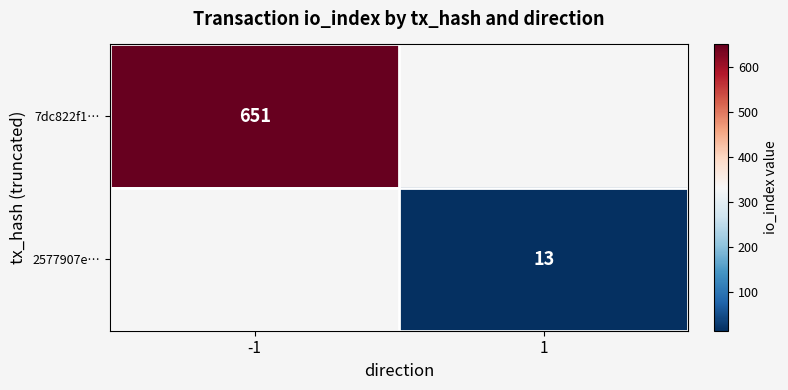

List the series in order of their peak value, highest first.

7dc822f1…, 2577907e…